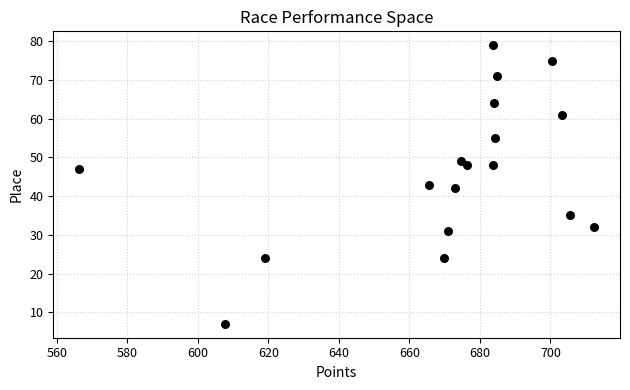

What is the range of Y values (max minus min)?

72